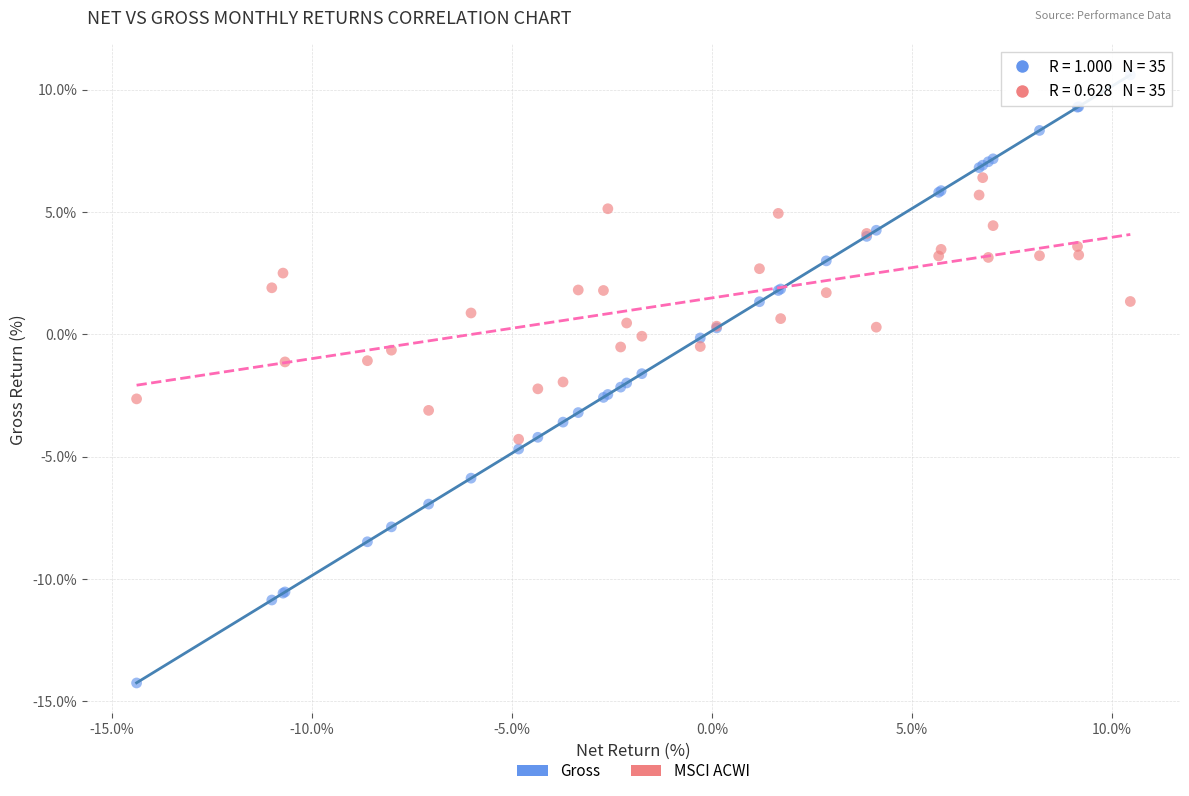

Which series reaches the maximum Y coordinate?

Gross